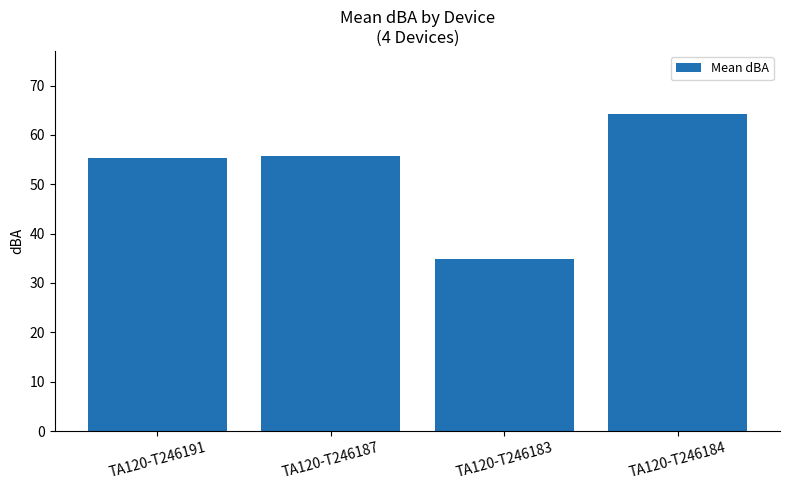

What is the sum of the values at TA120-T246183 and TA120-T246187?

90.6